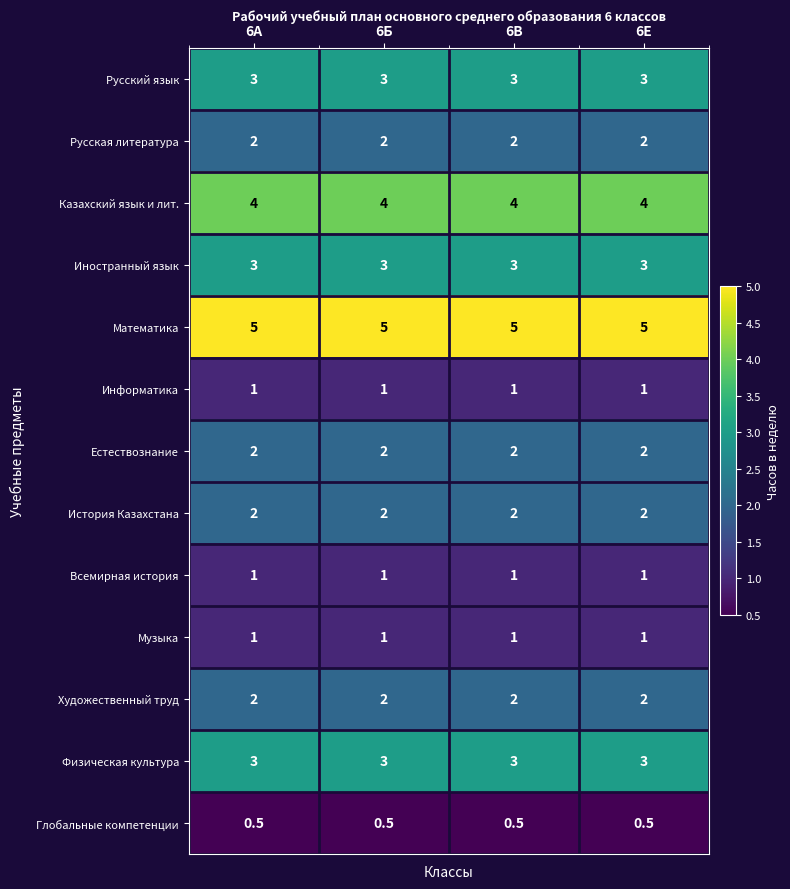

What is the maximum value for Естествознание?

2.0